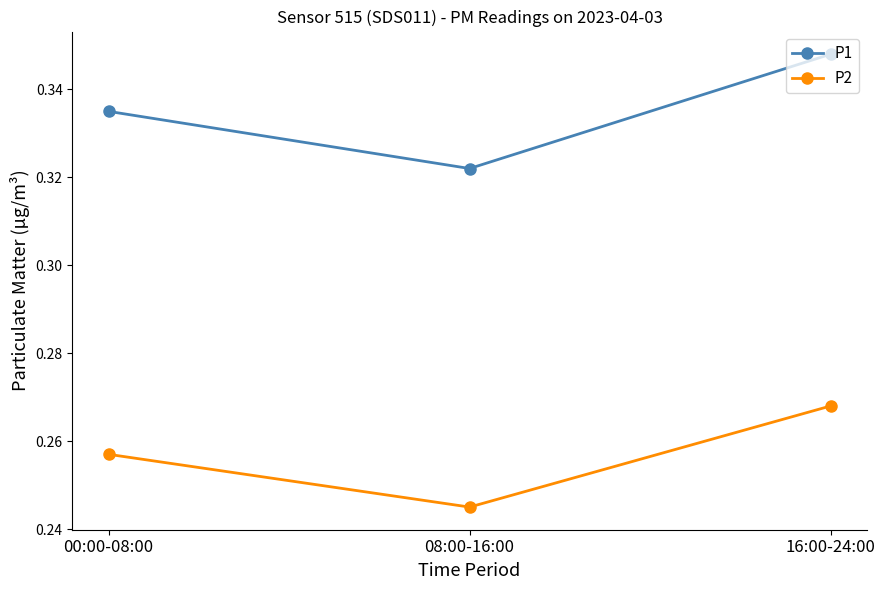

Where is P2 nearest to the value 0?

08:00-16:00